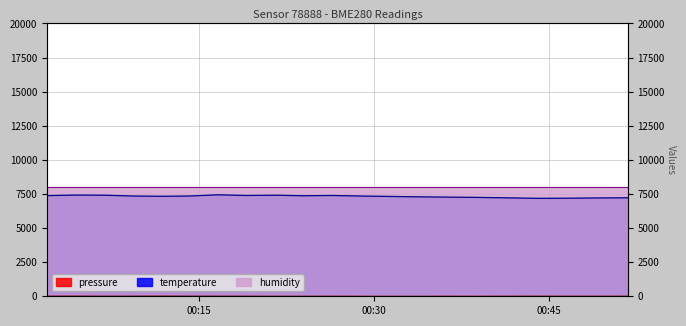

Where does the temperature series first go above 7350?

00:15